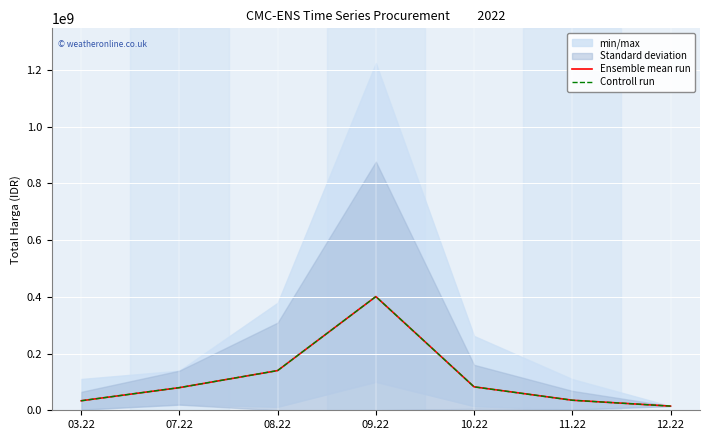

Reading left to right, transcribe all the data shown in this chart.

Ensemble mean run: 33578693.9	79875000.0	140025000.0	401039750.0	82653021.4	35434093.5	14750000.0
Controll run: 33578693.9	79875000.0	140025000.0	401039750.0	82653021.4	35434093.5	14750000.0